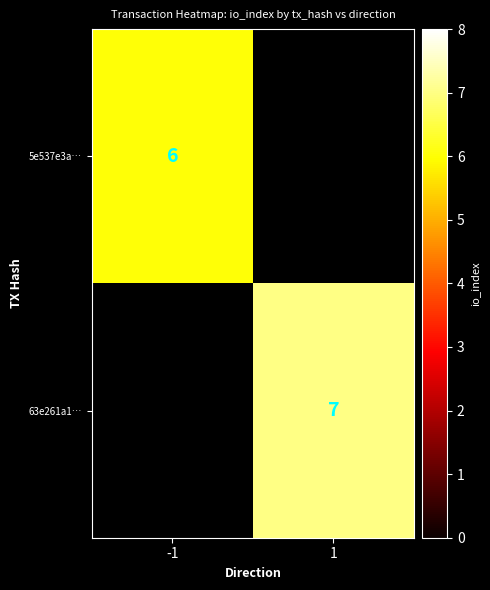

The value of 5e537e3a… at -1 is 6. True or false?

True